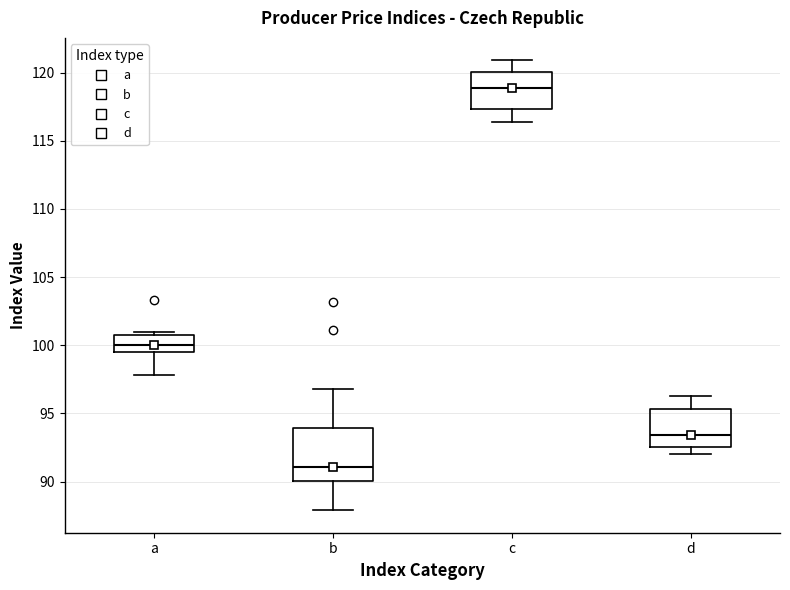

Reading left to right, read every box against the y-axis: the position of its median line, the range the box covers, and the ends of its whiskers. The values are not printed on the chart, so give them approximately, as read against the axis.

a: median 100.0, box 99.5 to 100.5, whiskers 98.0 to 101.0
b: median 91.0, box 90.0 to 94.0, whiskers 88.0 to 97.0
c: median 119.0, box 117.5 to 120.0, whiskers 116.5 to 121.0
d: median 93.5, box 92.5 to 95.5, whiskers 92.0 to 96.5